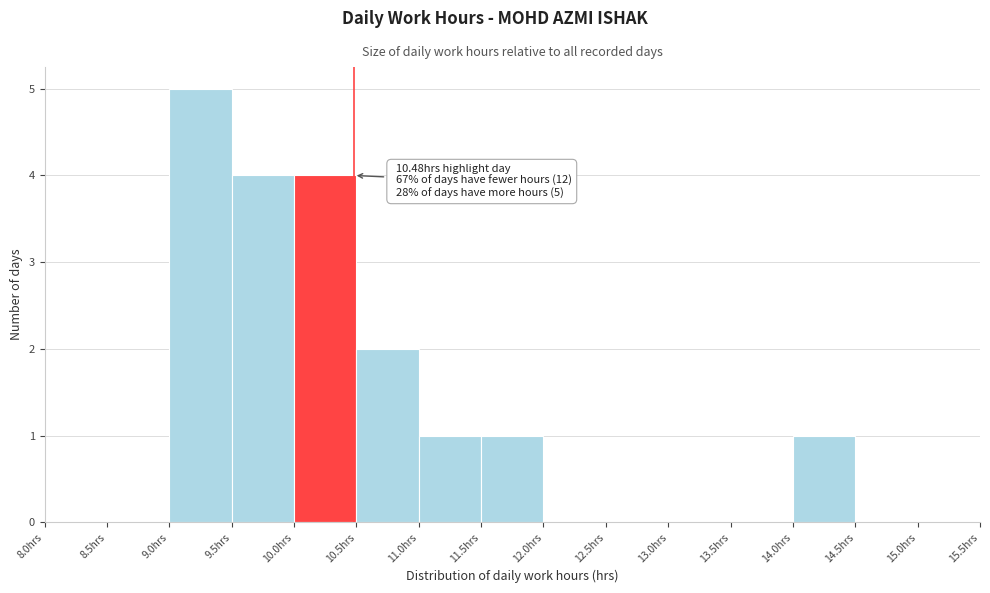

Which range on the x-axis has the tallest bar?

9.0 to 9.5